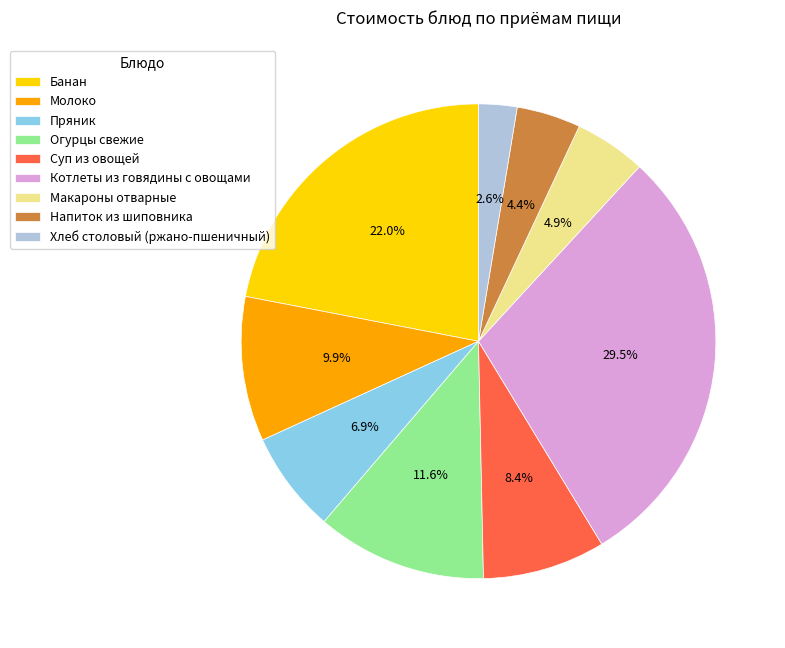

Between Огурцы свежие and Суп из овощей, which is larger?

Огурцы свежие